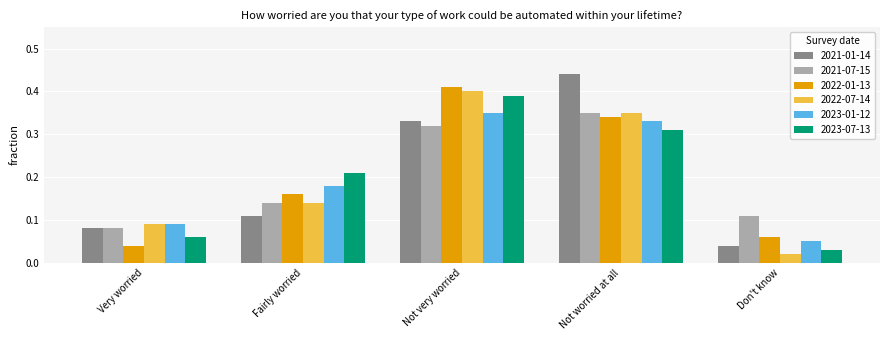

Where is 2023-01-12 nearest to the value 0?

Don't know